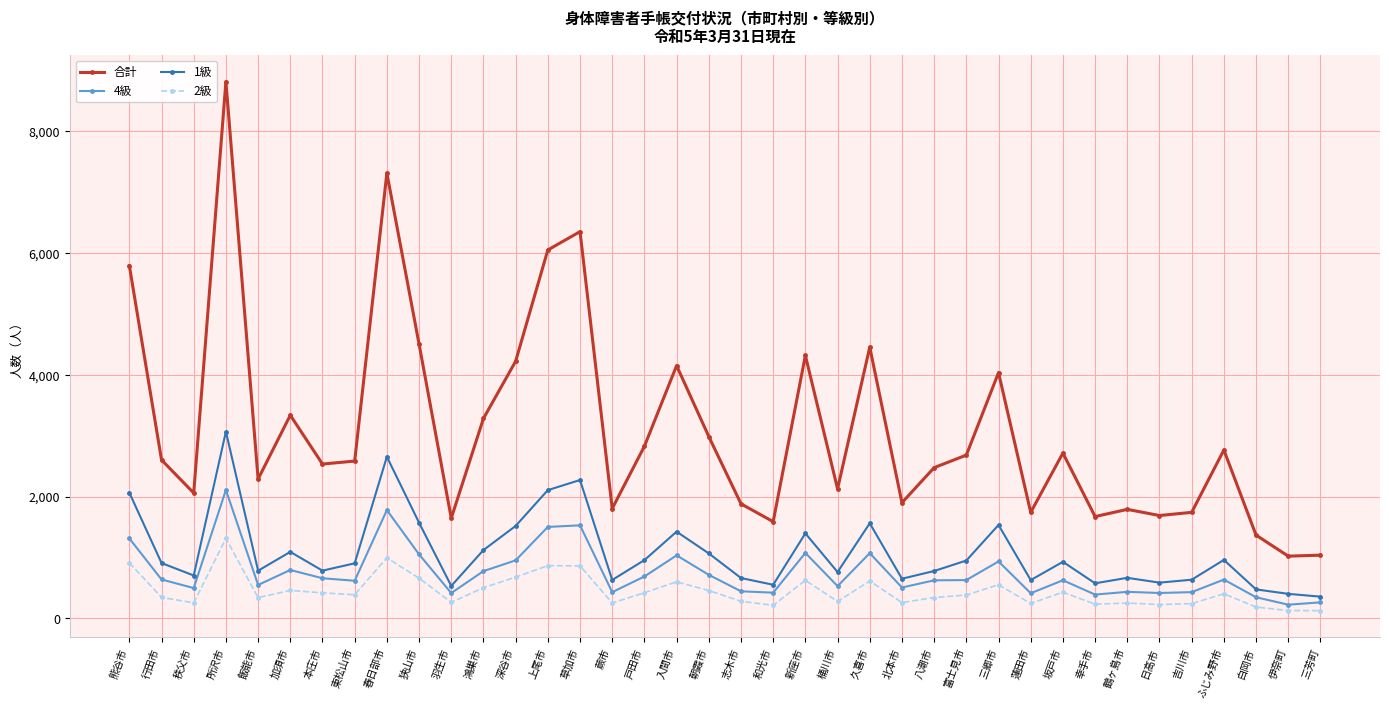

How many distinct data groups are displayed?

4